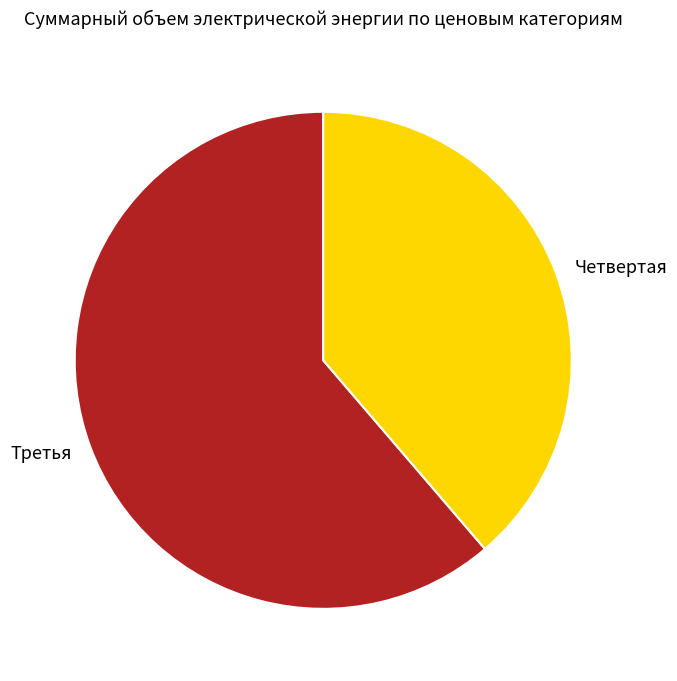

Which category has the biggest portion of the pie?

Третья